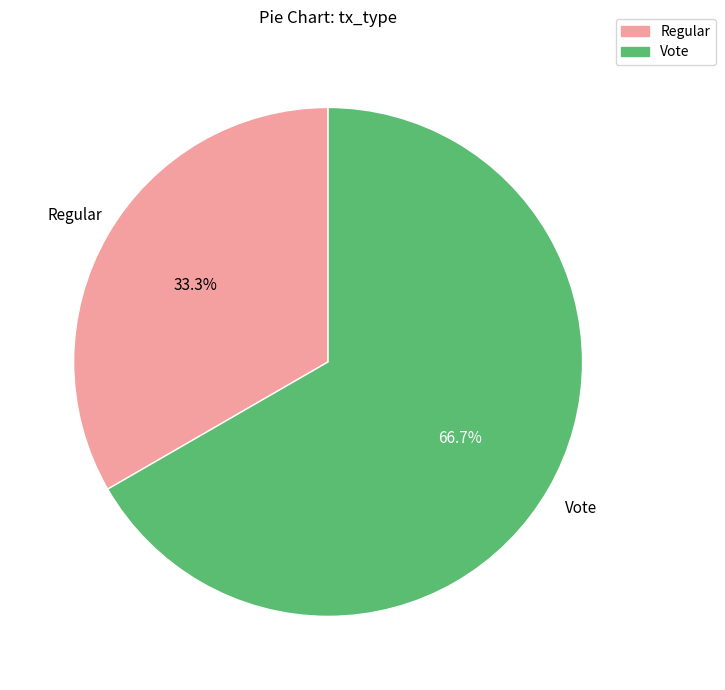

Rank the categories by value from lowest to highest.

Regular, Vote